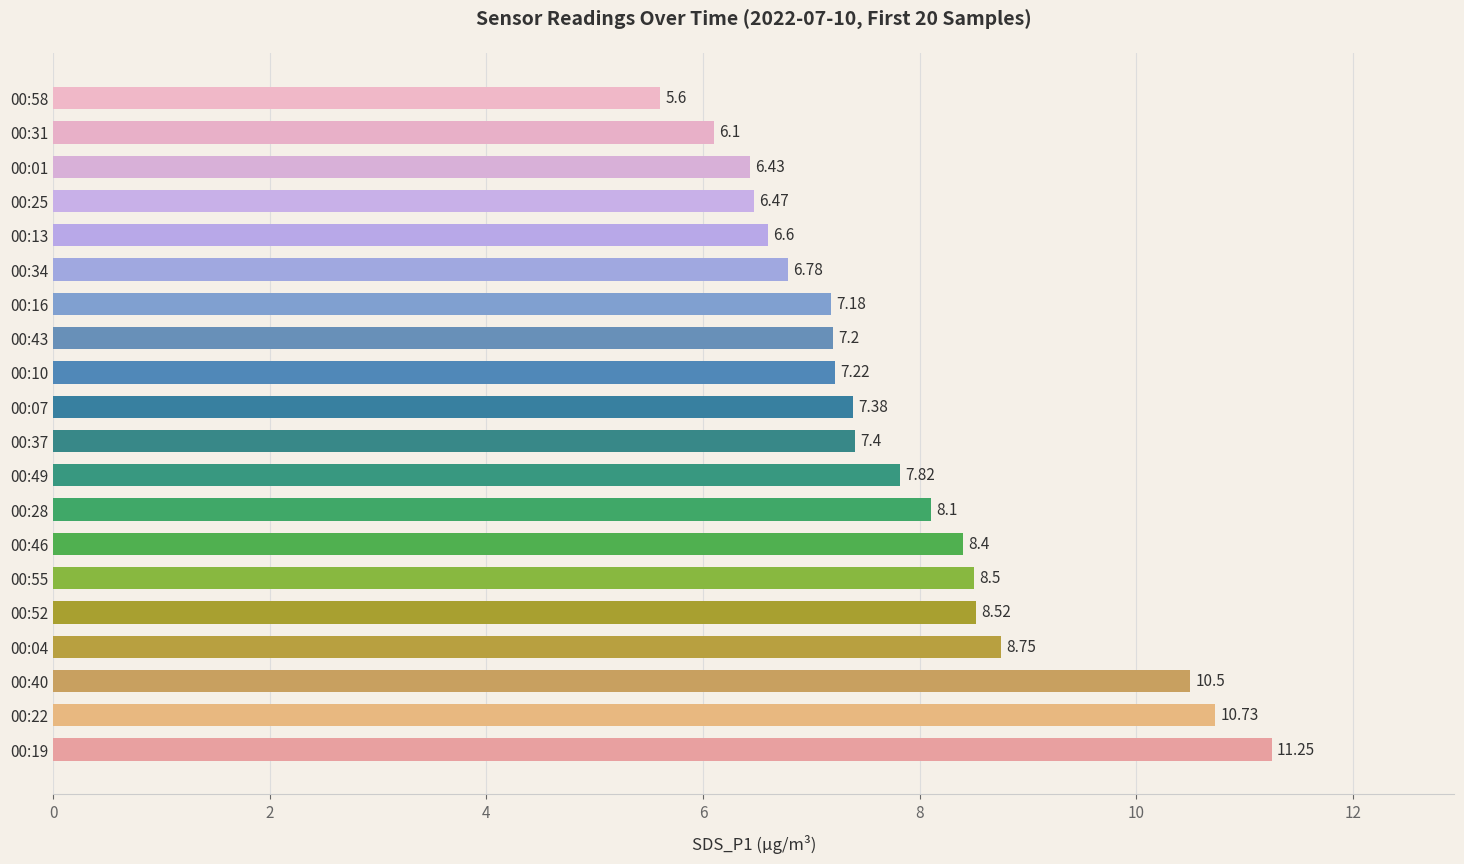

Rank the categories by value from lowest to highest.

00:58, 00:31, 00:01, 00:25, 00:13, 00:34, 00:16, 00:43, 00:10, 00:07, 00:37, 00:49, 00:28, 00:46, 00:55, 00:52, 00:04, 00:40, 00:22, 00:19